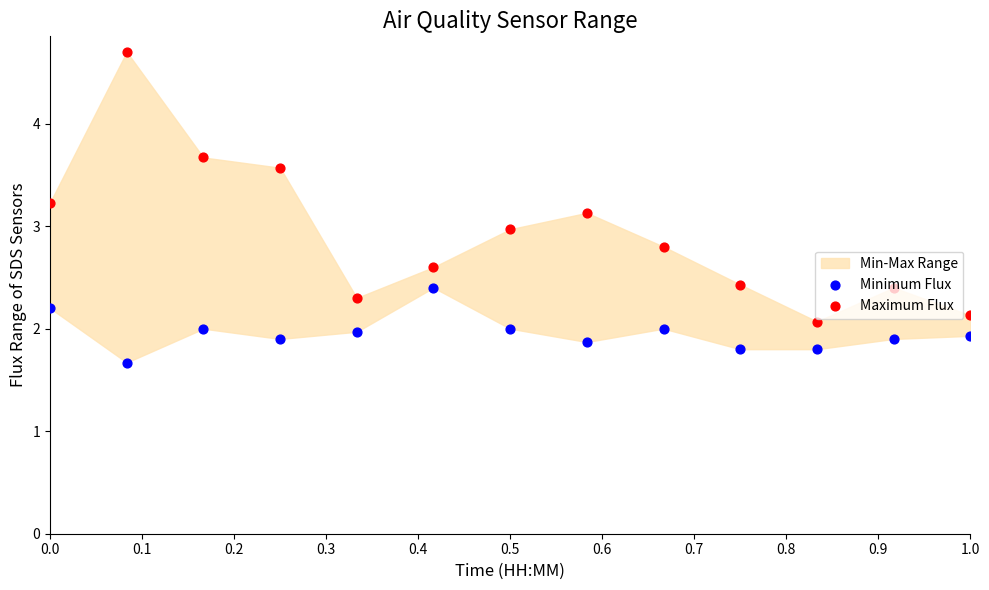

Which series contains the highest Y value?

Maximum Flux